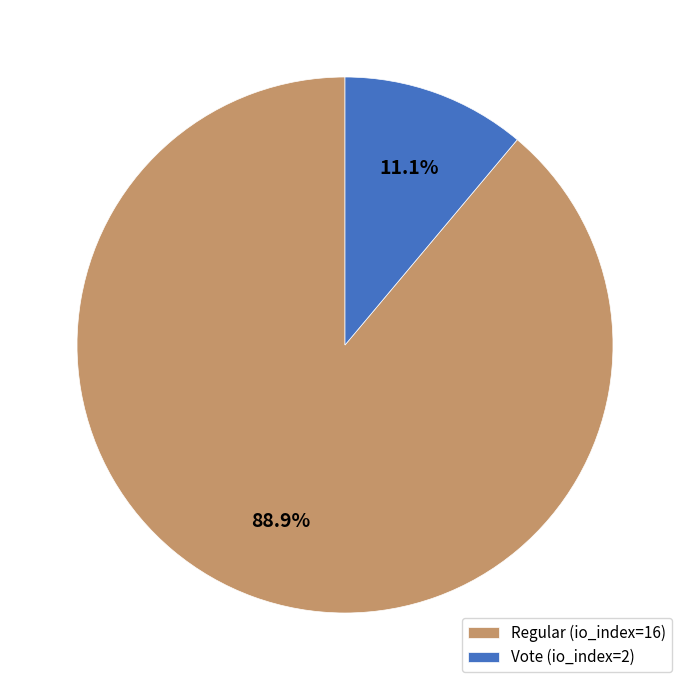

Is there a majority slice in this chart?

Yes